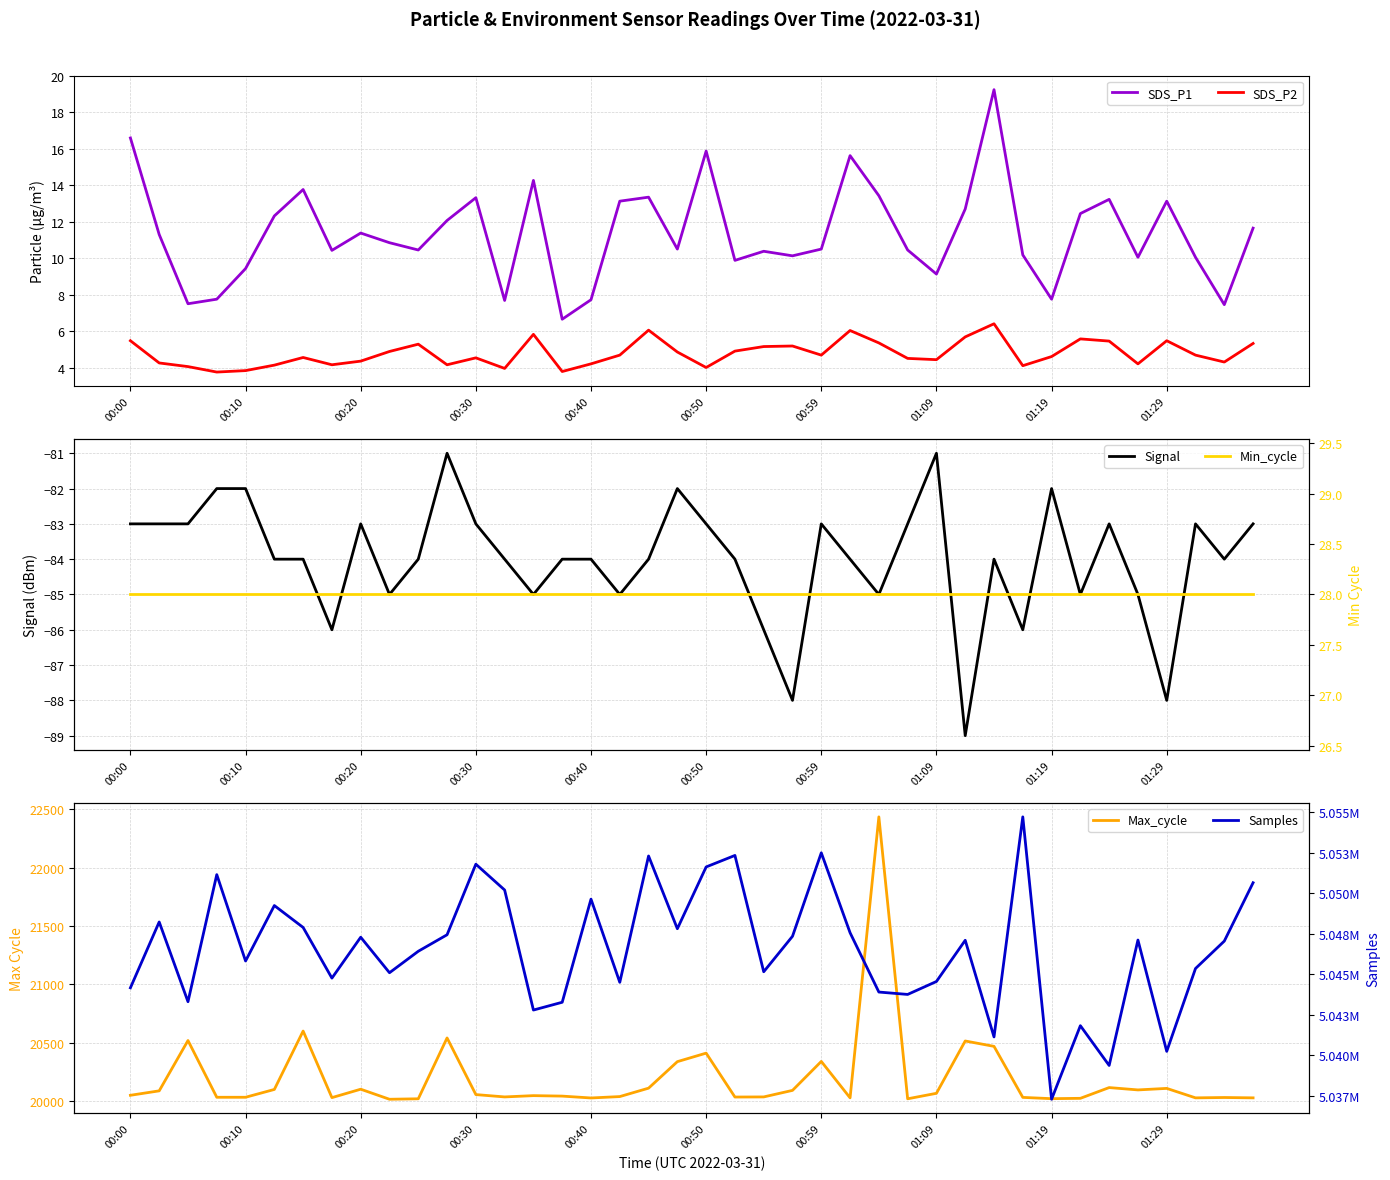

At how many categories does at least one series exceed 207931?

40